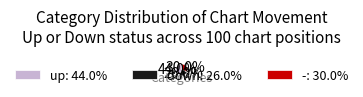

To the nearest percent, what is the combined percentage of up and down?

70%